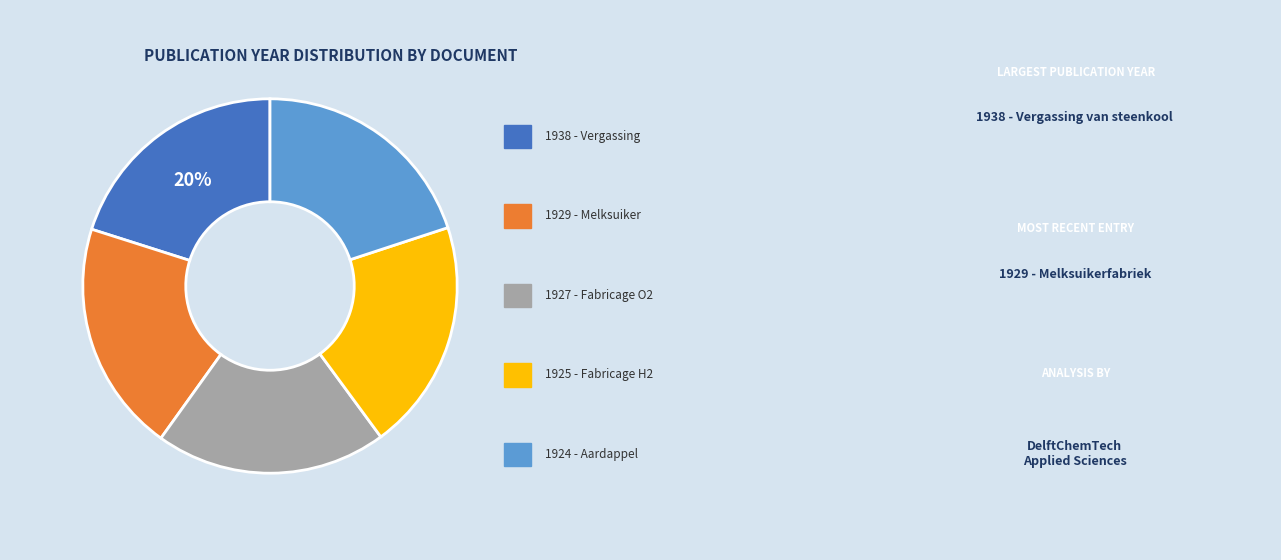

To the nearest percent, what is the average slice percentage?

20%